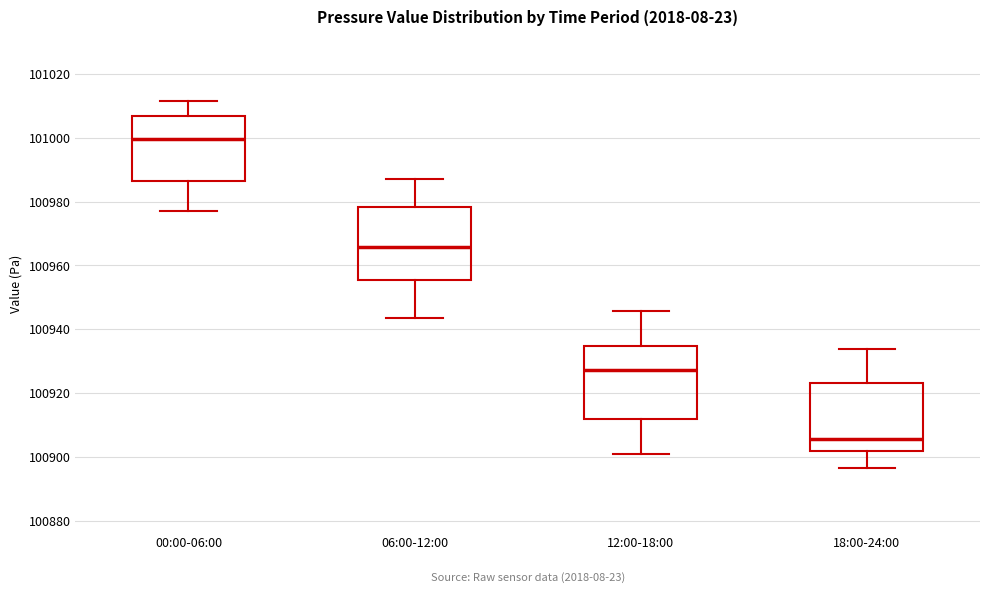

Where does the upper whisker of the box for 18:00-24:00 end on the y-axis? The values are not printed on the chart, so give them approximately, as read against the axis.

100934